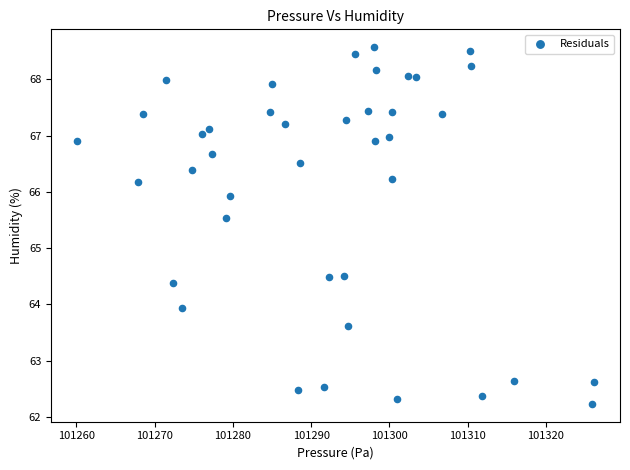

What is the range of Y values (max minus min)?

6.3